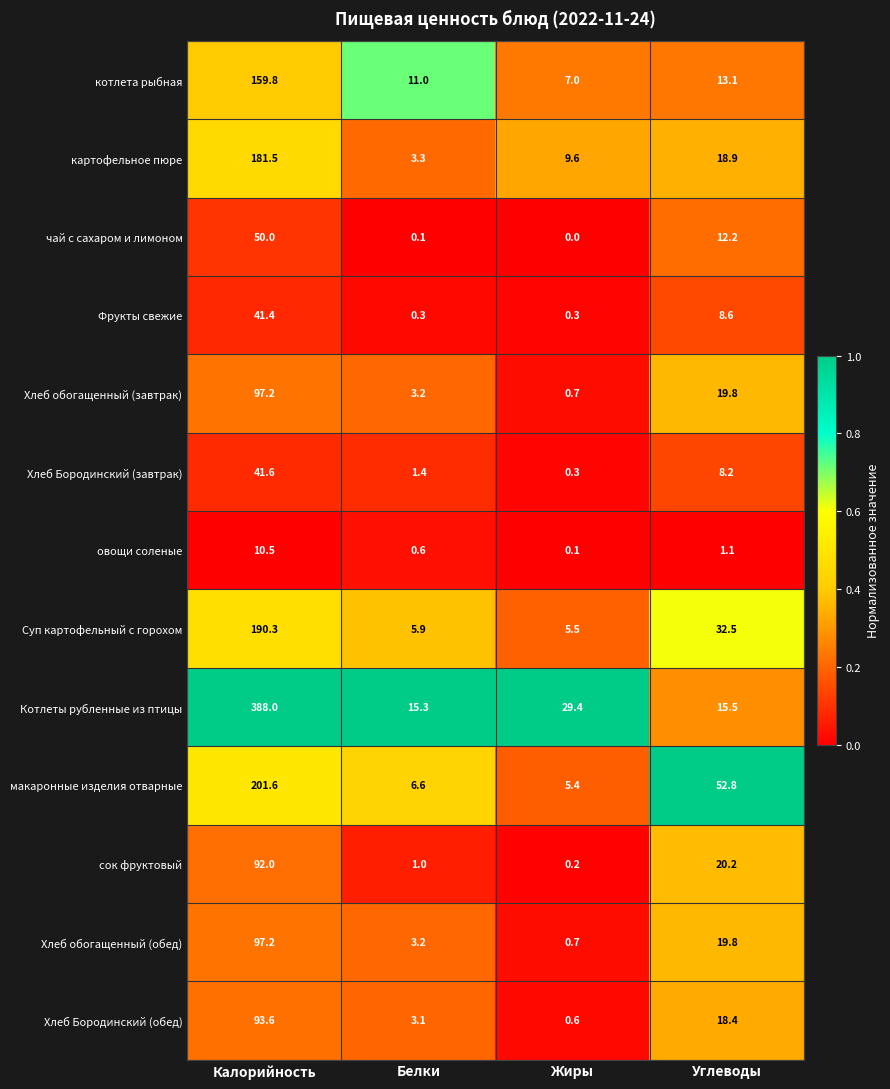

The value of макаронные изделия отварные at Углеводы is 69.2. True or false?

False